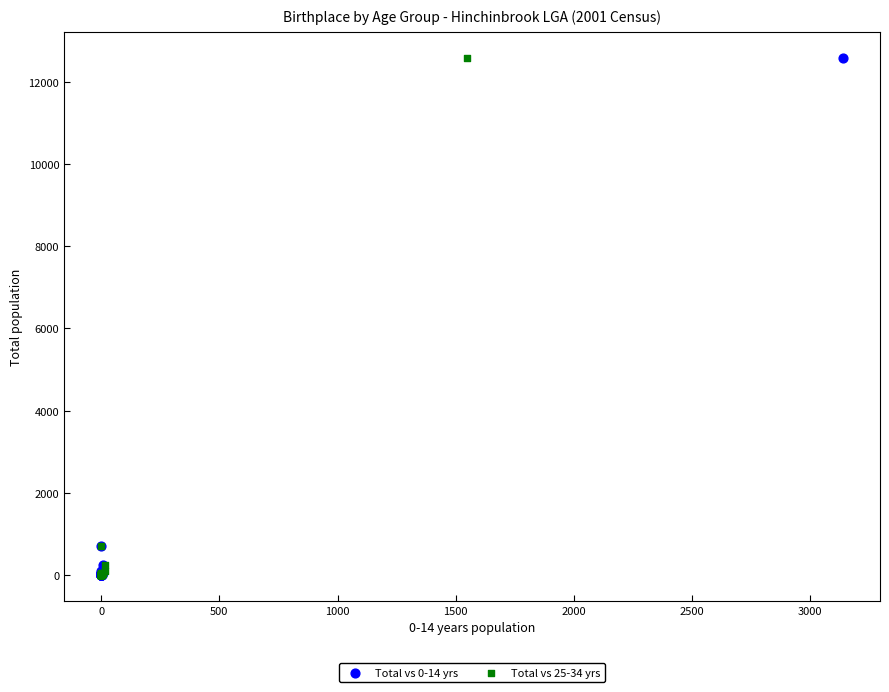

What are all the series names shown in the legend?

Total vs 0-14 yrs, Total vs 25-34 yrs